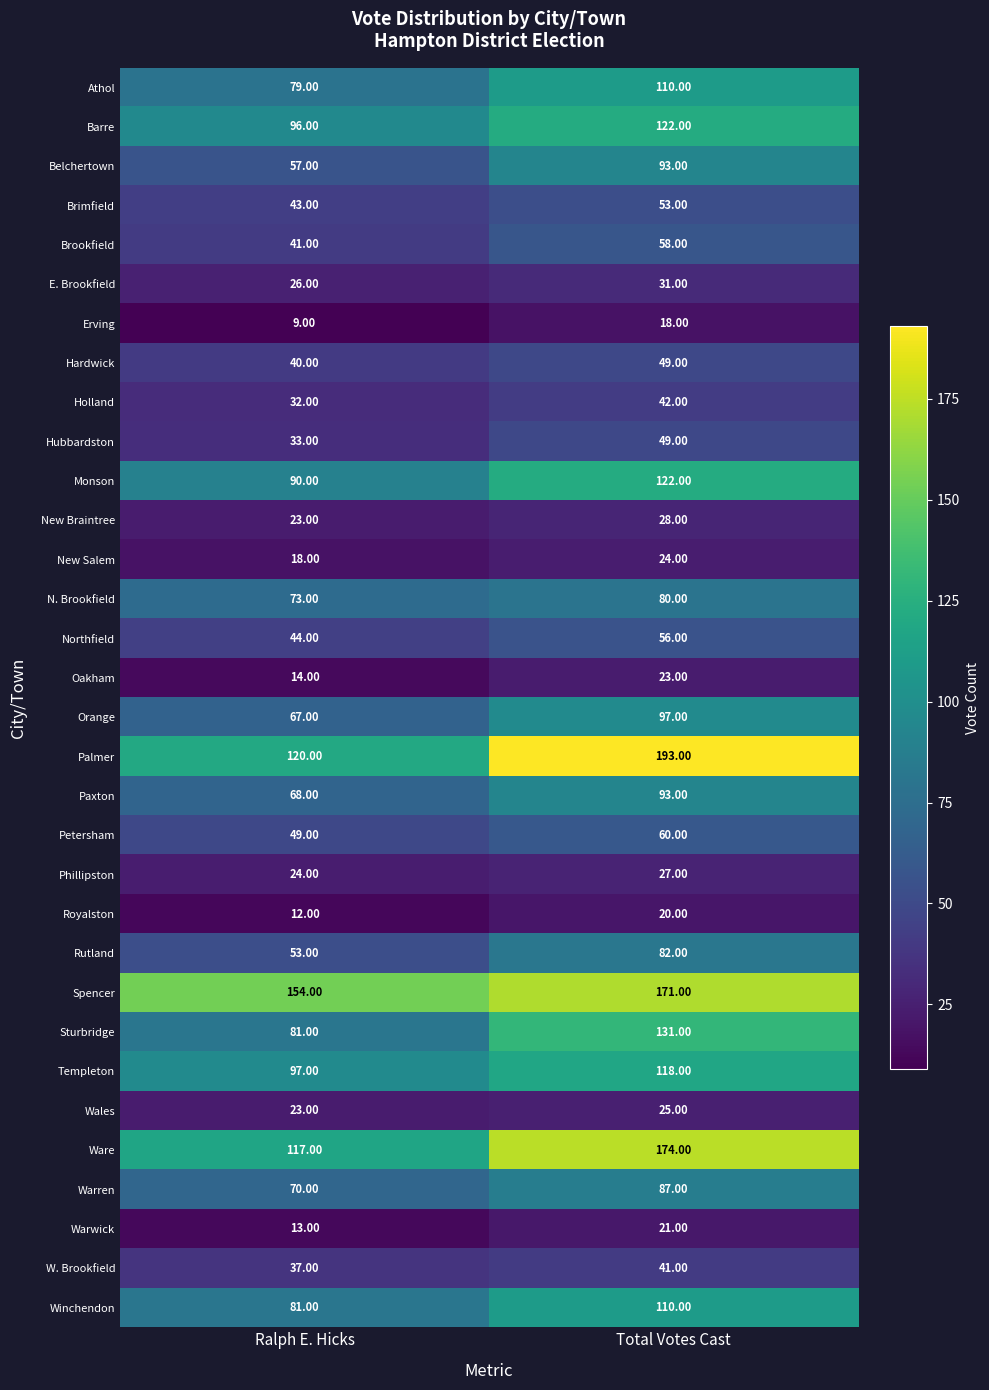

Which series changed the most between Ralph E. Hicks and Total Votes Cast?

Palmer